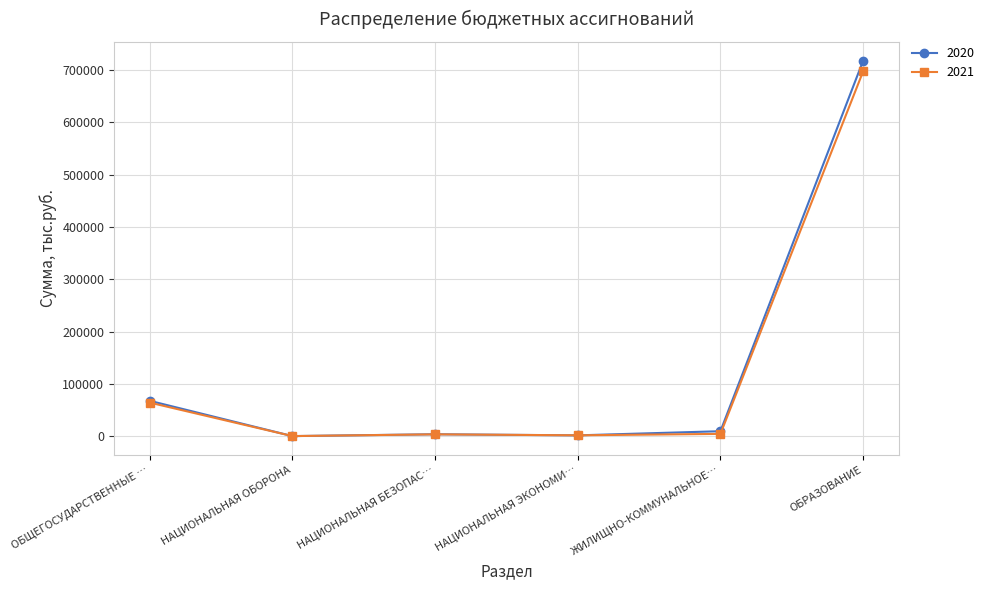

What is the label of the 5th point from the right?

НАЦИОНАЛЬНАЯ ОБОРОНА